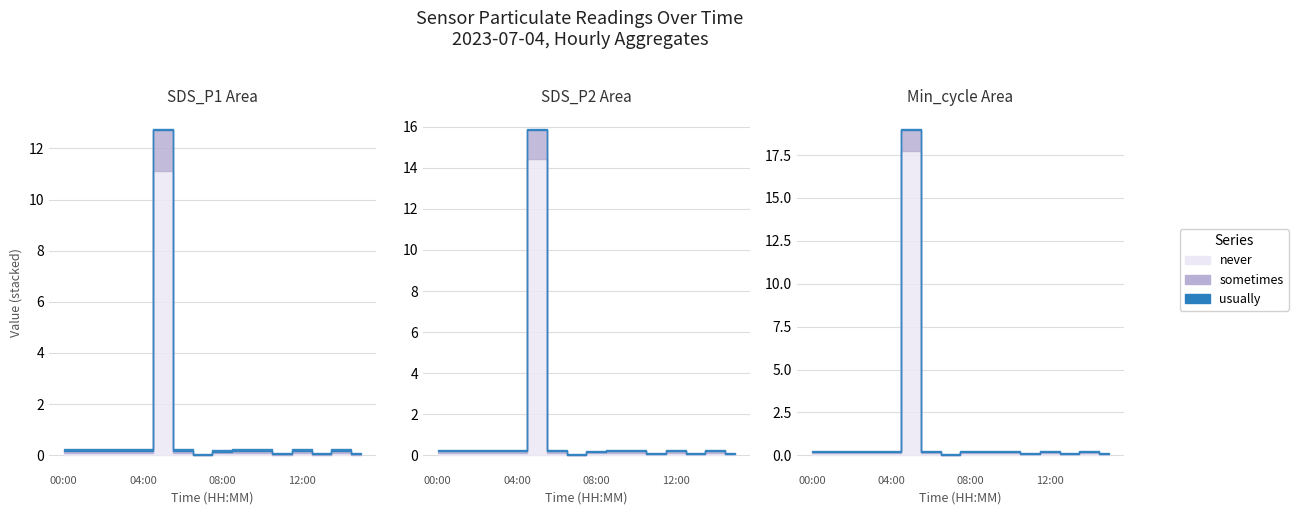

What is the approximate value of SDS_P2 at 04:00?

0.1